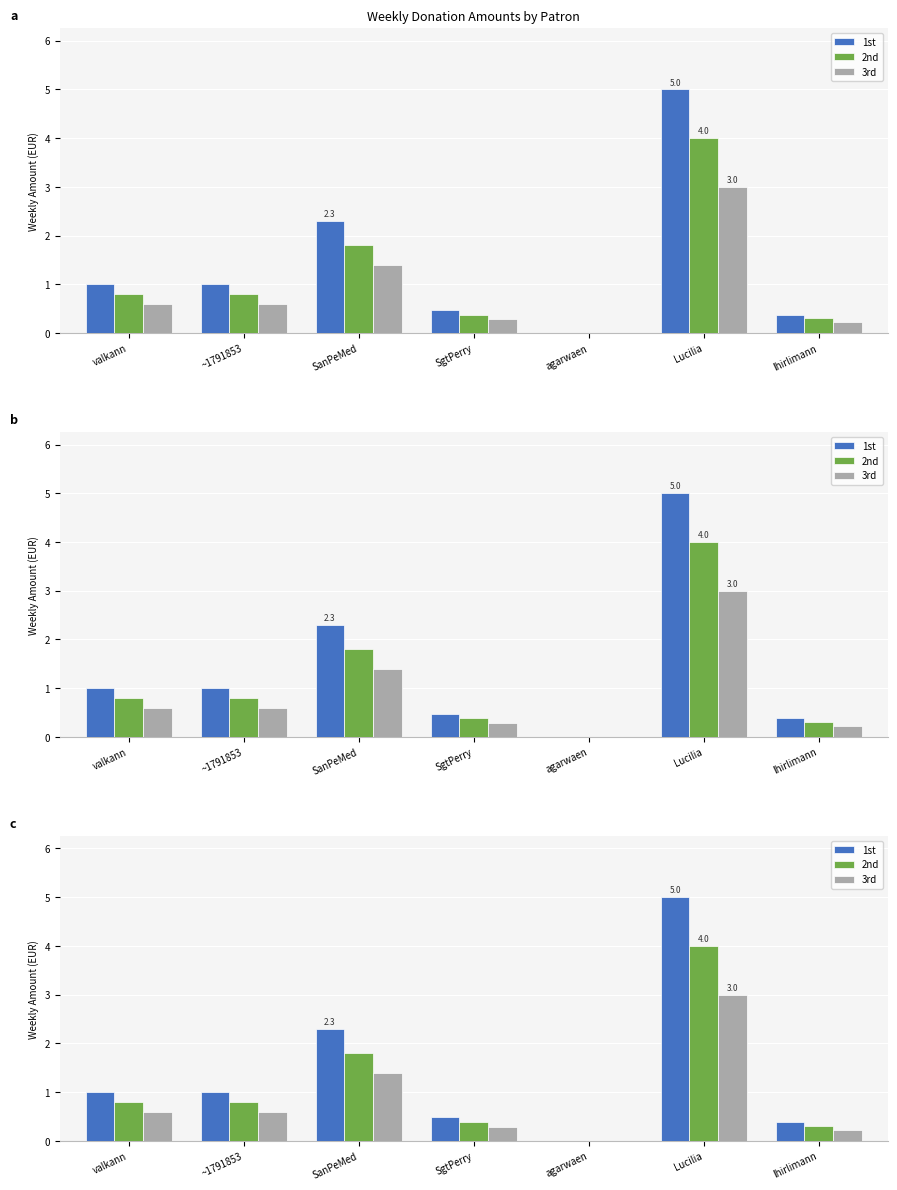

What is the average value of the 1st series?

1.5